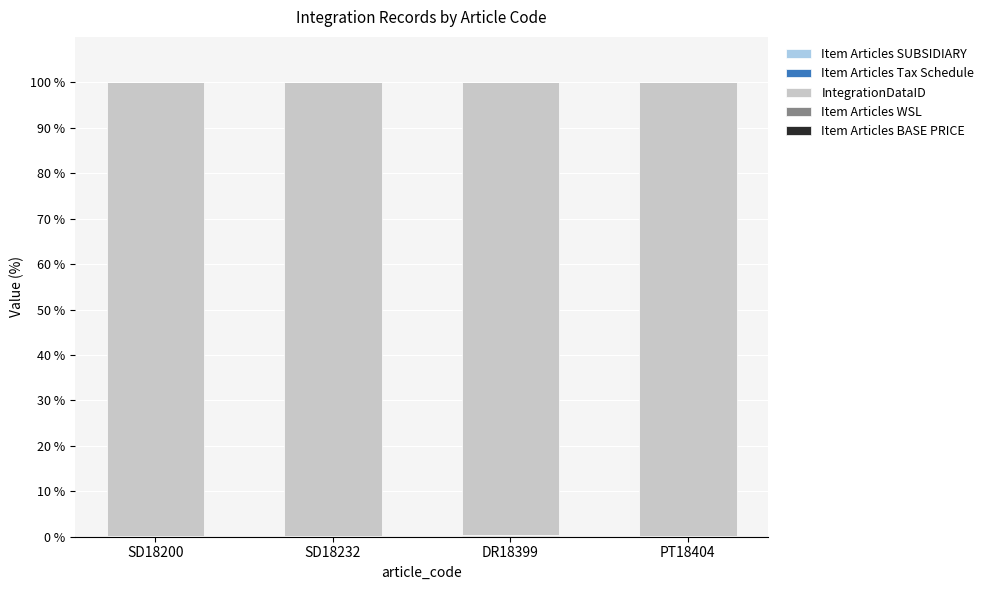

Count the IntegrationDataID values in the range 99 to 100.

4